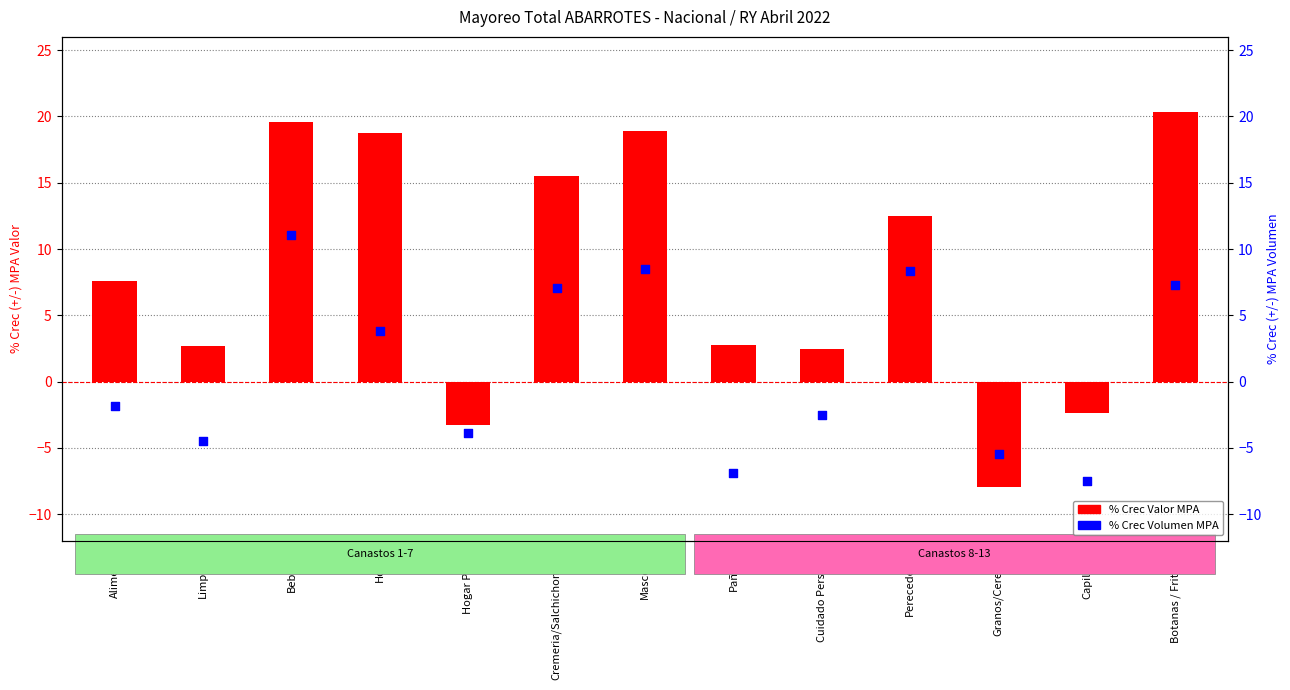

What is the total value across all series at Pañales?

-4.1